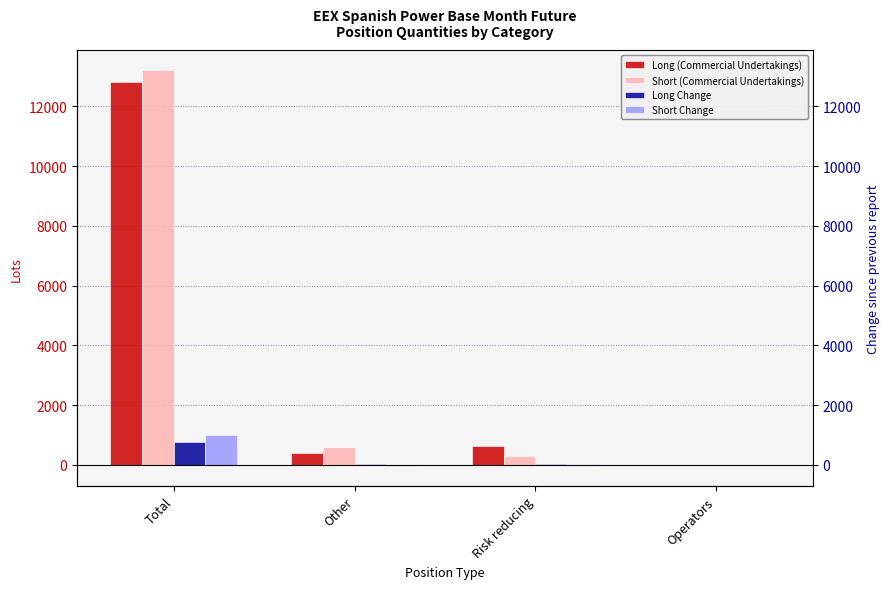

At which label is Short (Commercial Undertakings) closest to 6611?

Other